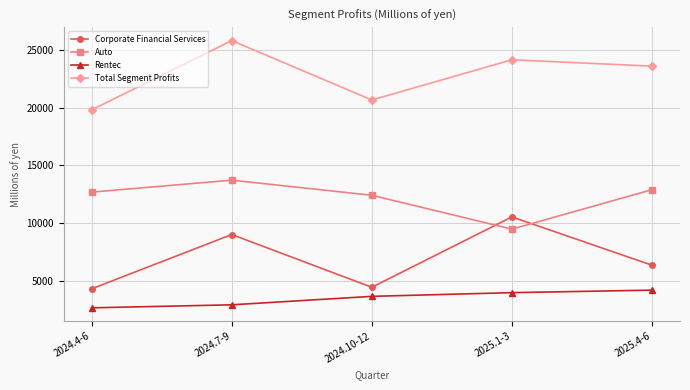

At which label is Corporate Financial Services closest to 7467?

2025.4-6